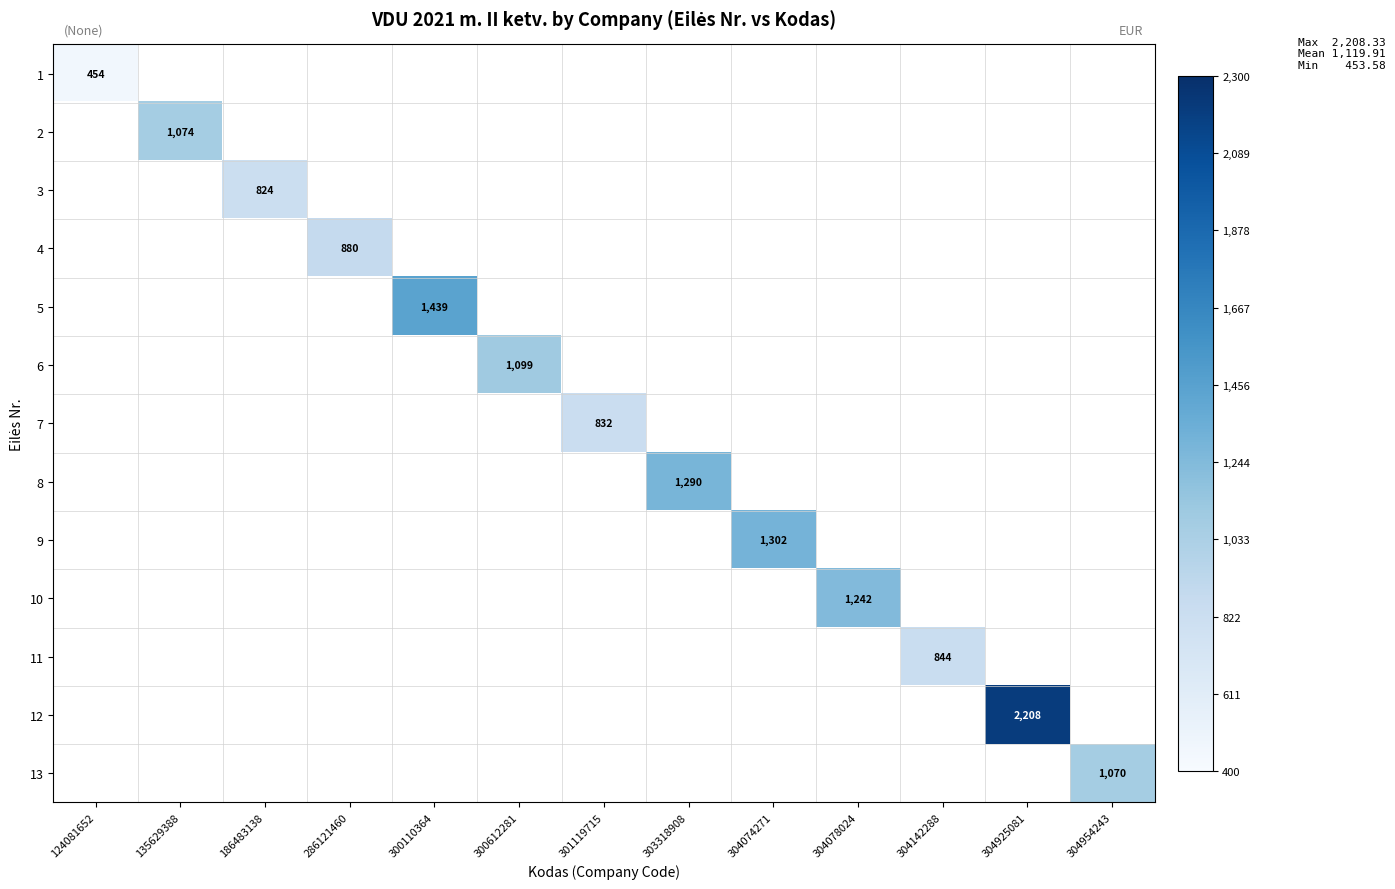

At which label does 7 first exceed 831?

301119715